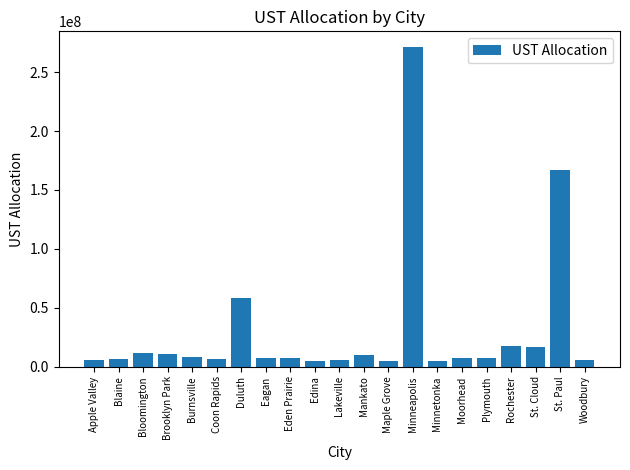

What is the label of the 18th bar from the left?

Rochester